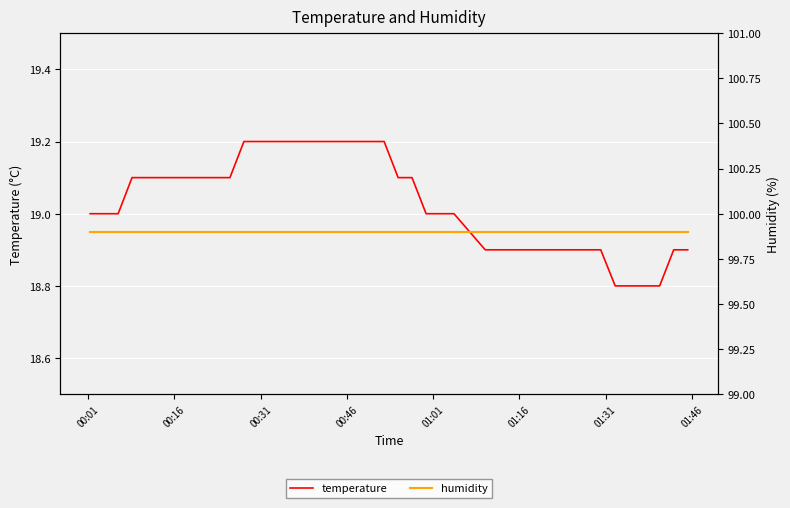

What is the minimum value for temperature?

18.8